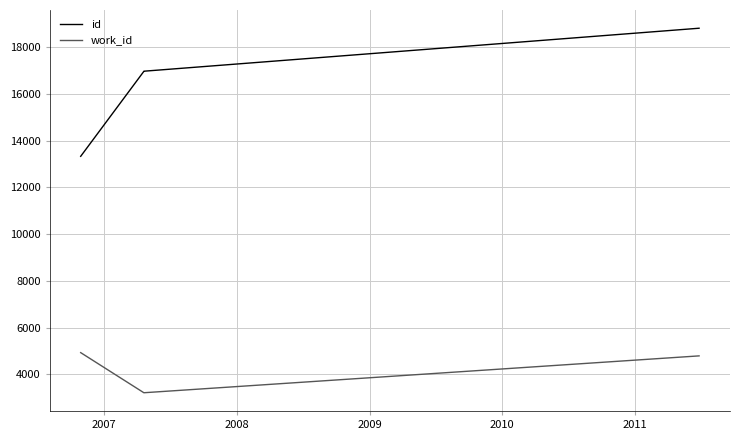

Is this an area chart (filled region under the line)?

No